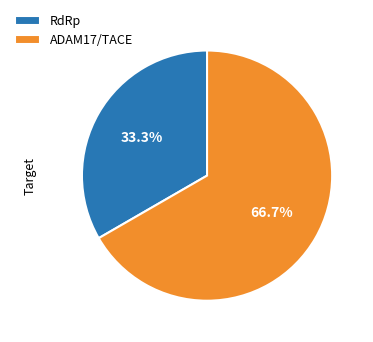

The ADAM17/TACE slice represents 58% of the pie. True or false?

False